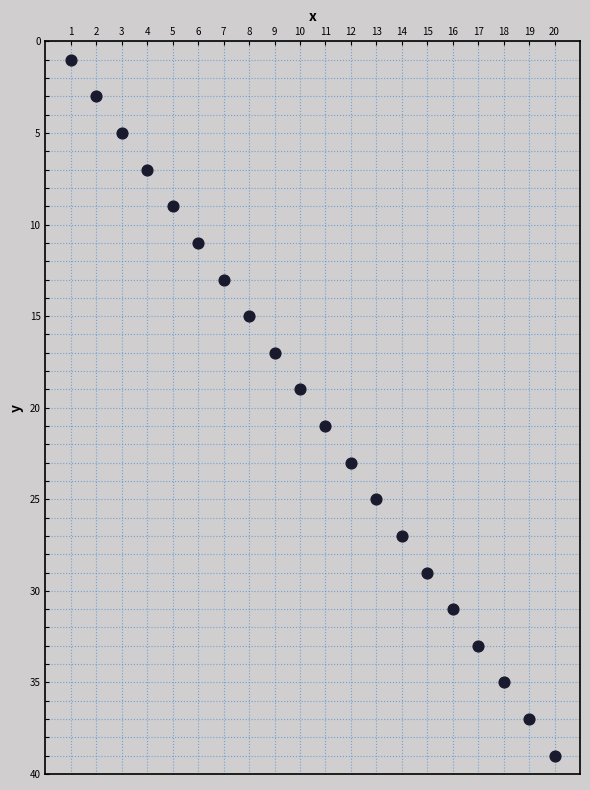

What is the range of Y values (max minus min)?

38